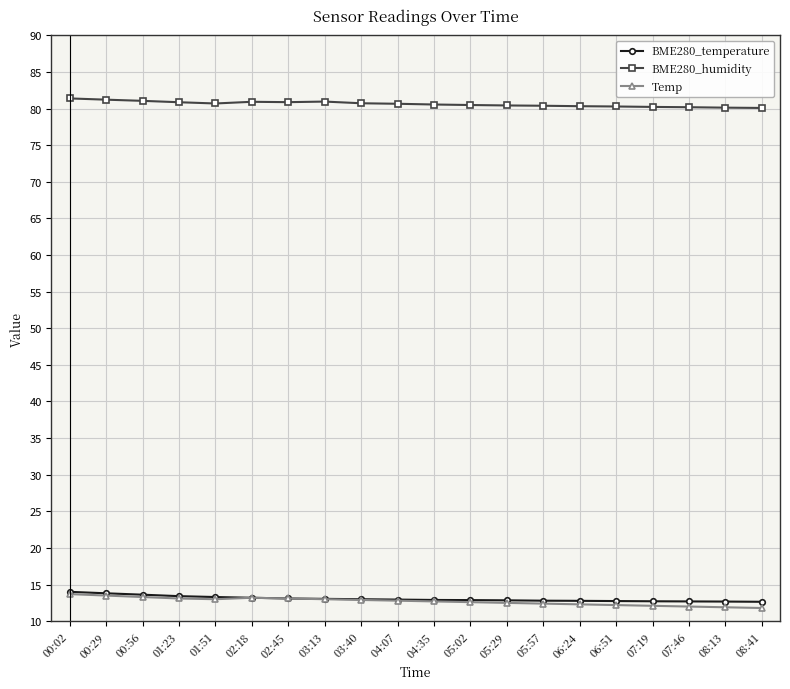

The Temp series shows 11.9 at 08:13. True or false?

True